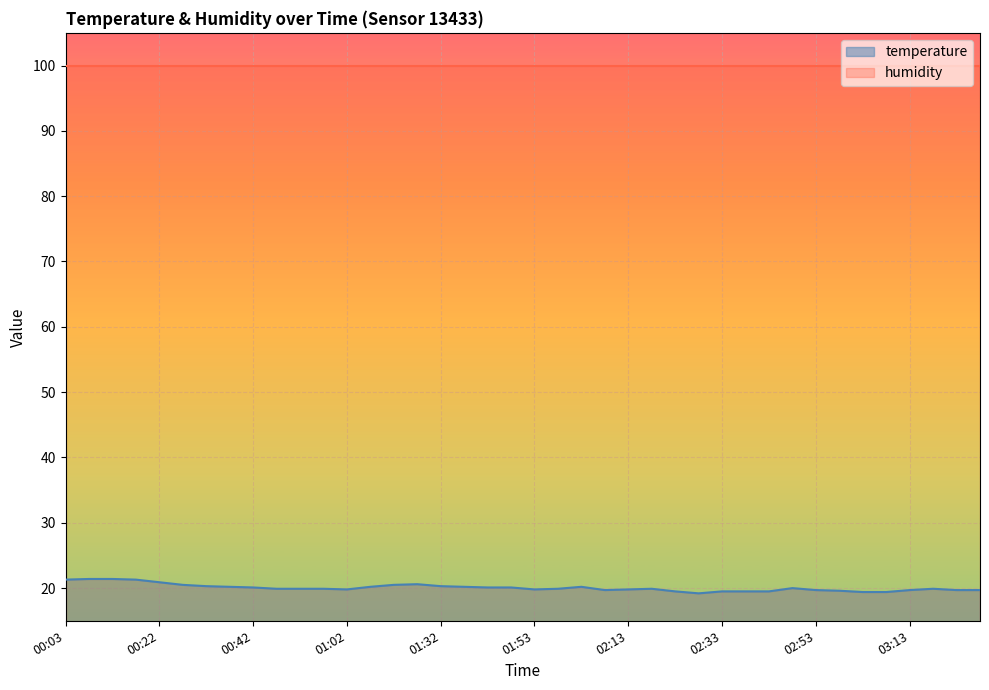

At which category does the data reach its first local valley?

01:02